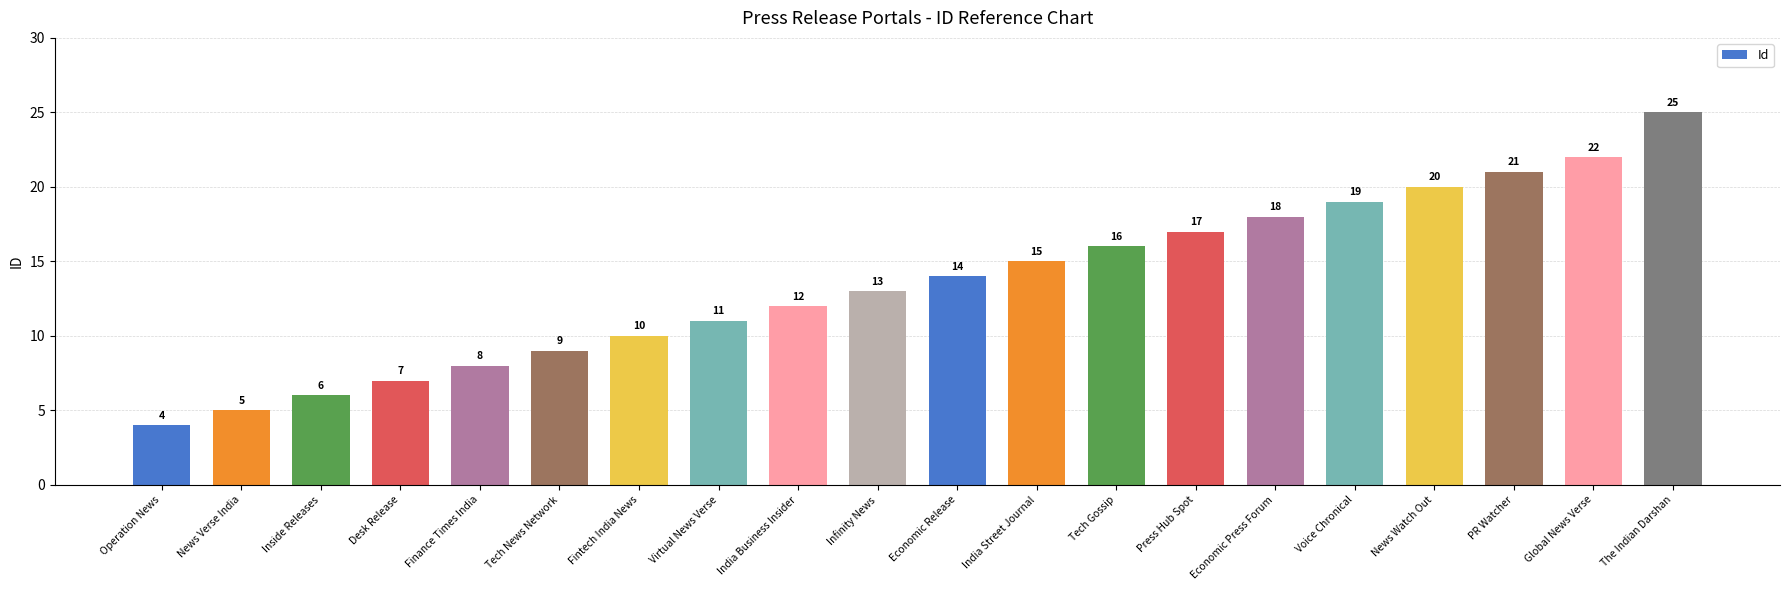

What is the difference between the values at Infinity News and News Verse India?

8